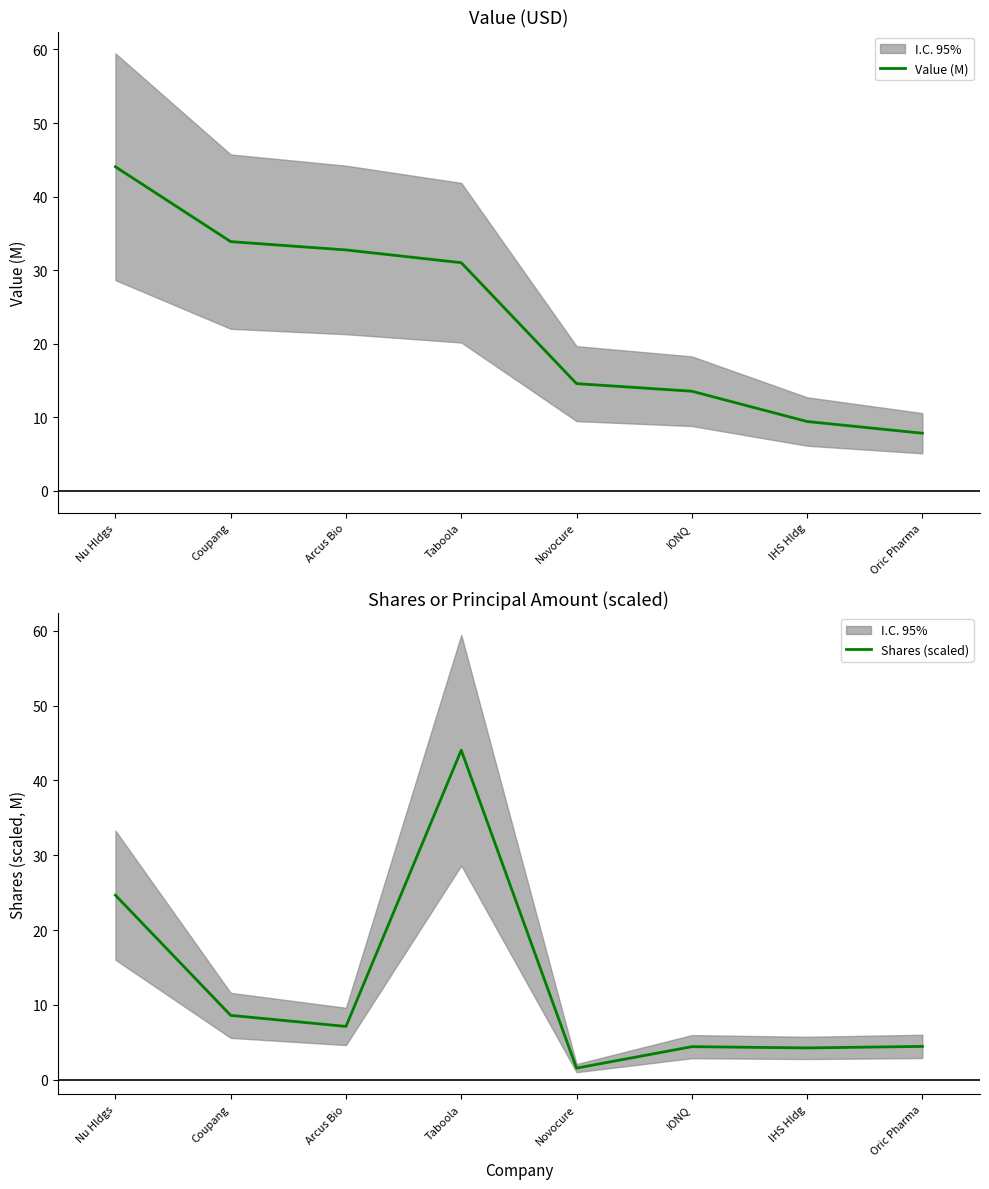

How many times do Value (M) and Shares (scaled) cross each other?

2